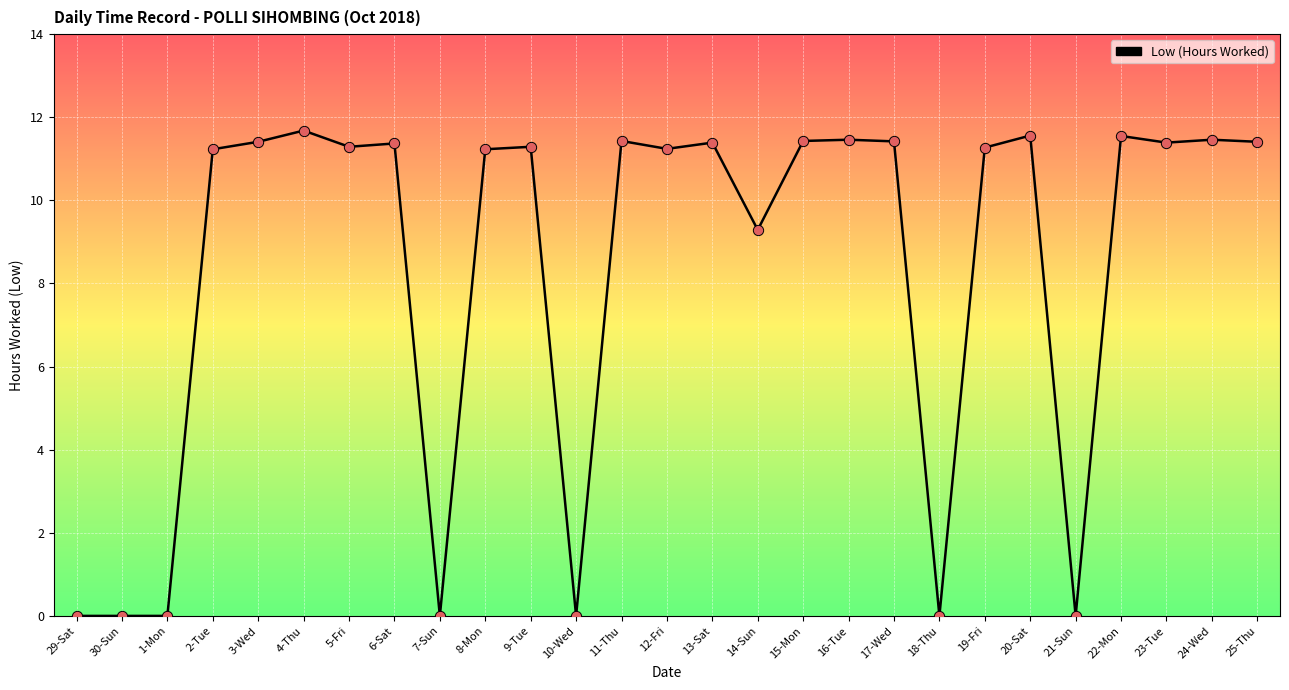

Which has a higher value, 14-Sun or 10-Wed?

14-Sun